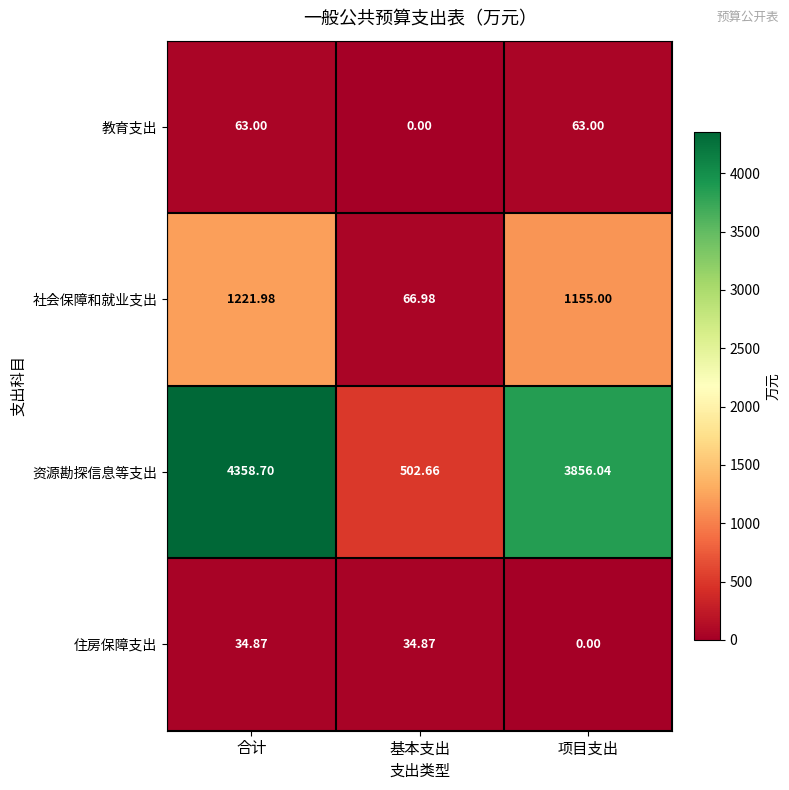

Rank the series at 项目支出 from highest to lowest value.

资源勘探信息等支出, 社会保障和就业支出, 教育支出, 住房保障支出